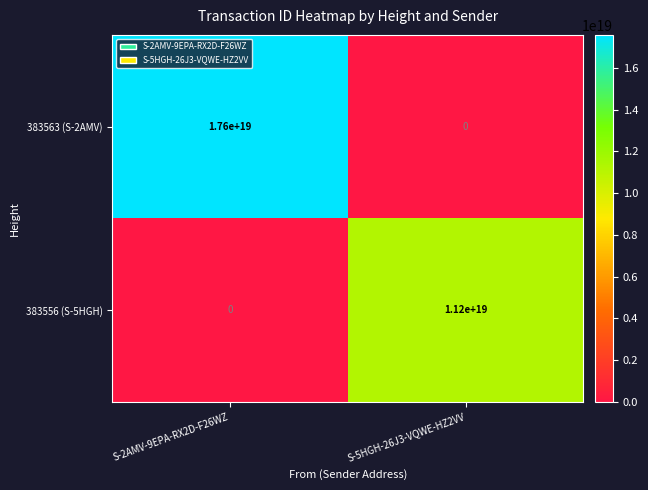

Which category has the highest value in the 383563 (S-2AMV) series?

S-2AMV-9EPA-RX2D-F26WZ